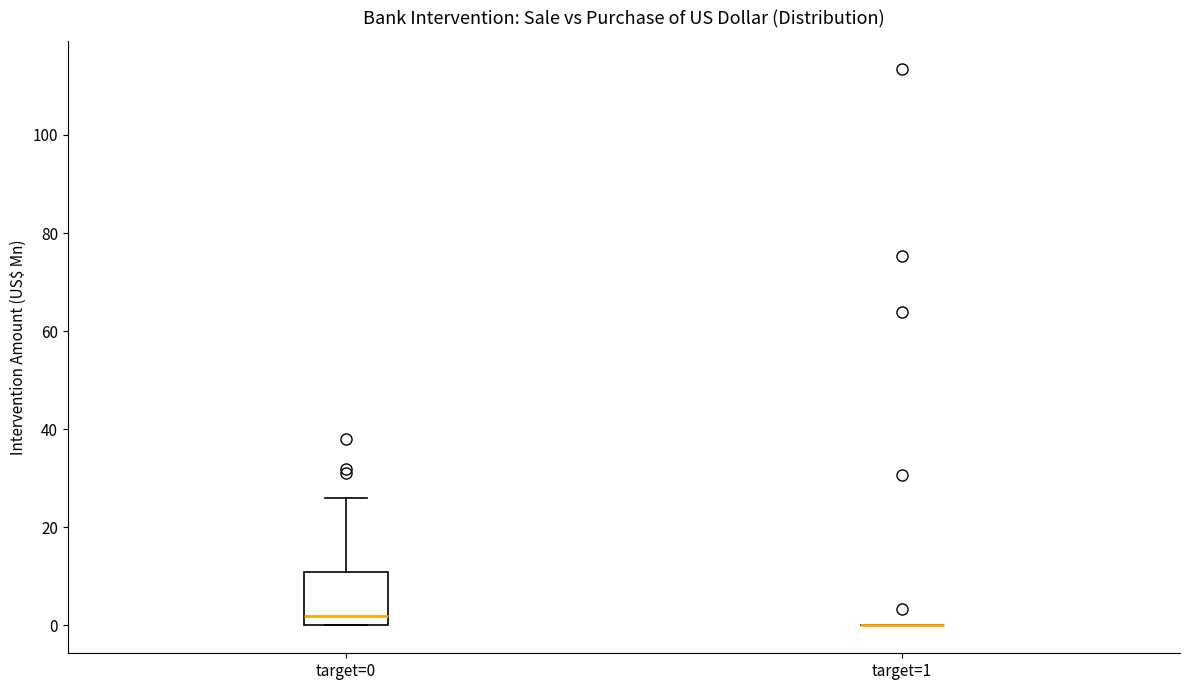

Reading left to right, transcribe this box plot: for each box, give where its median line is, the range the box spans, and where its two whiskers end, as read against the y-axis. The values are not printed on the chart, so give them approximately, as read against the axis.

target=0: median 2, box 0 to 10, whiskers 0 to 26
target=1: box collapsed to a line at 0, whiskers 0 to 0